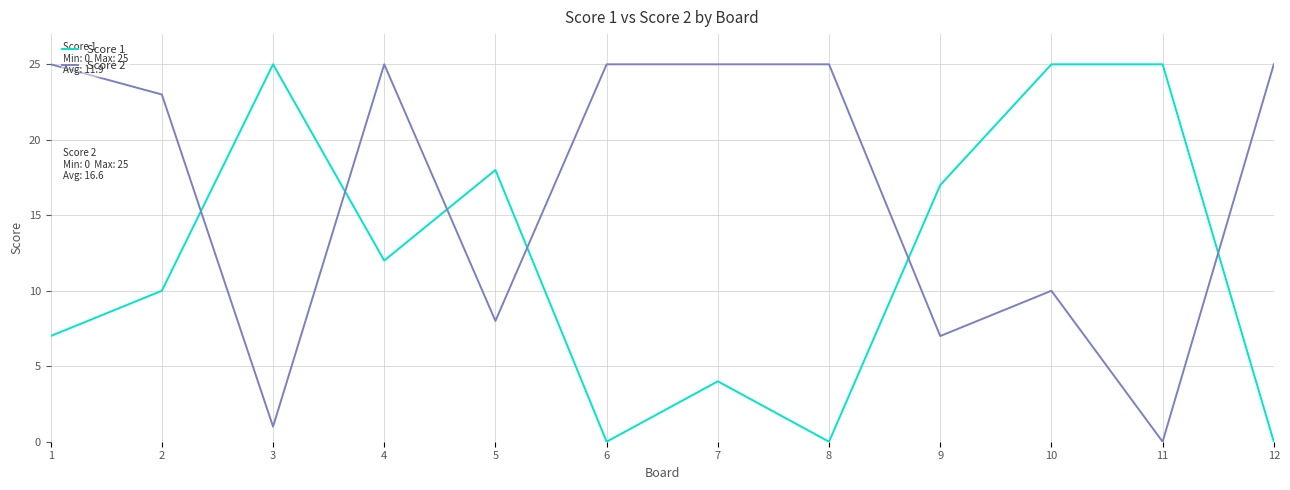

Reading left to right, list all the values displayed in this chart.

Score 1: 1=7	2=10	3=25	4=12	5=18	6=0	7=4	8=0	9=17	10=25	11=25	12=0
Score 2: 1=25	2=23	3=1	4=25	5=8	6=25	7=25	8=25	9=7	10=10	11=0	12=25